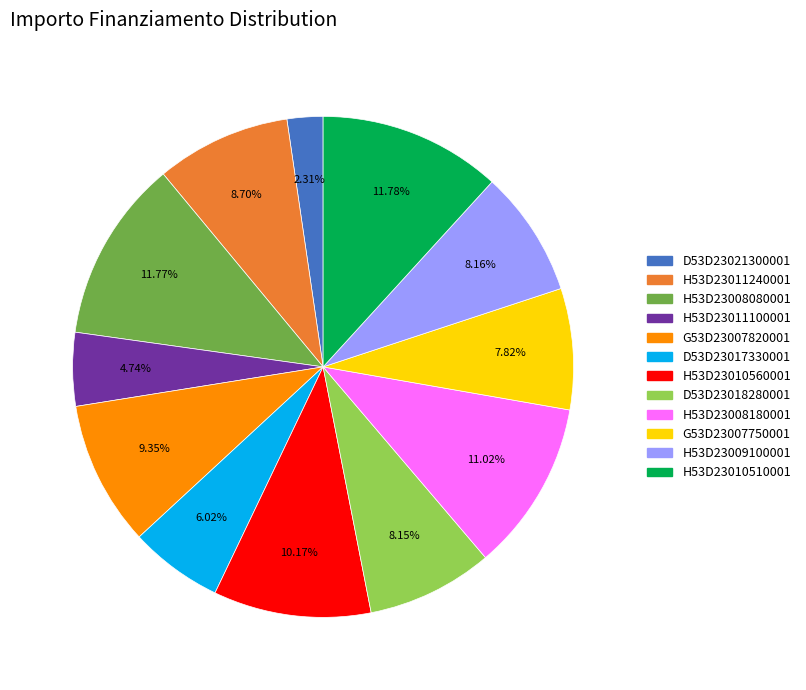

Is there any slice that represents more than half of the pie?

No